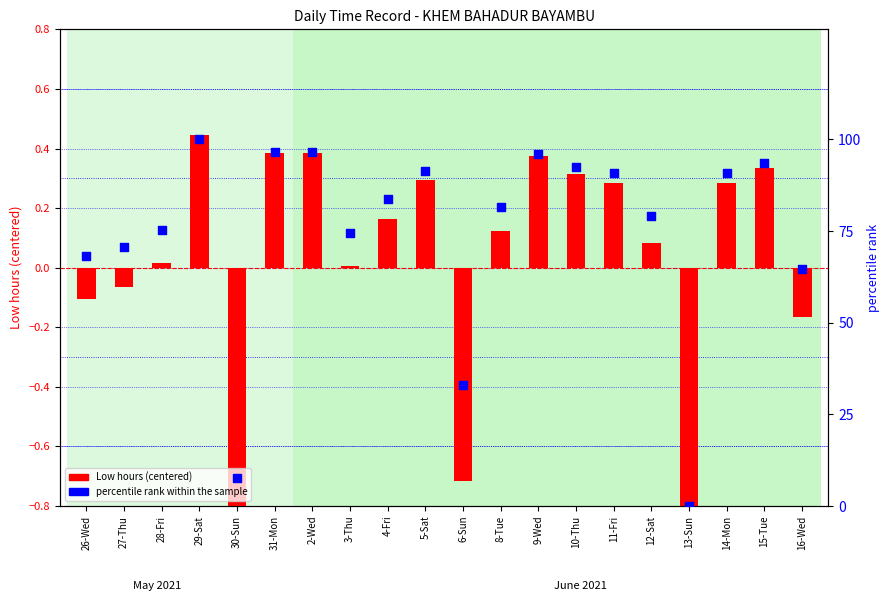

What are all the series names shown in the legend?

Low hours (centered), percentile rank within the sample